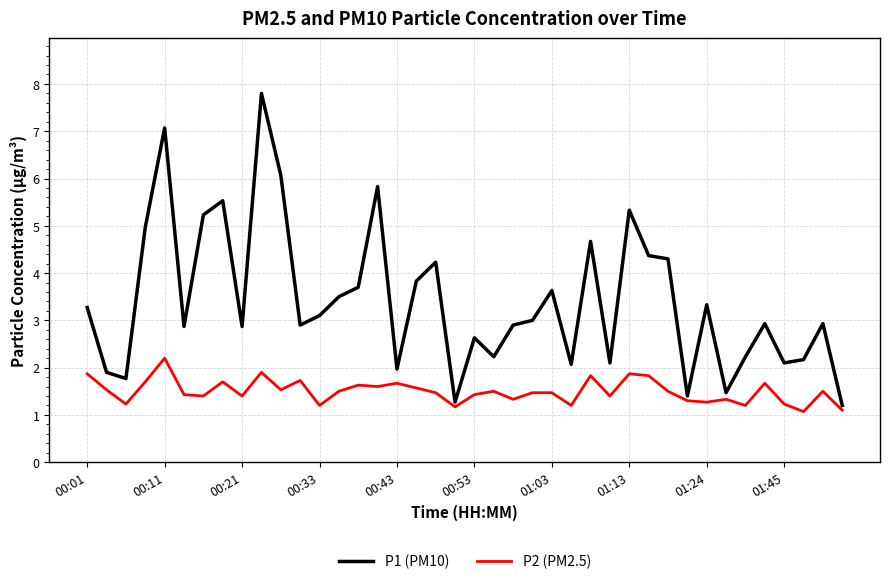

Which series has the largest range (max minus min)?

P1 (PM10)